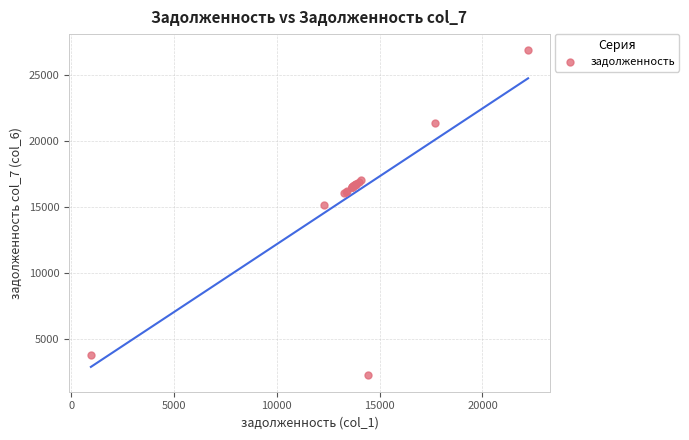

What Y value in the scatter plot is closest to 14571?

15158.2